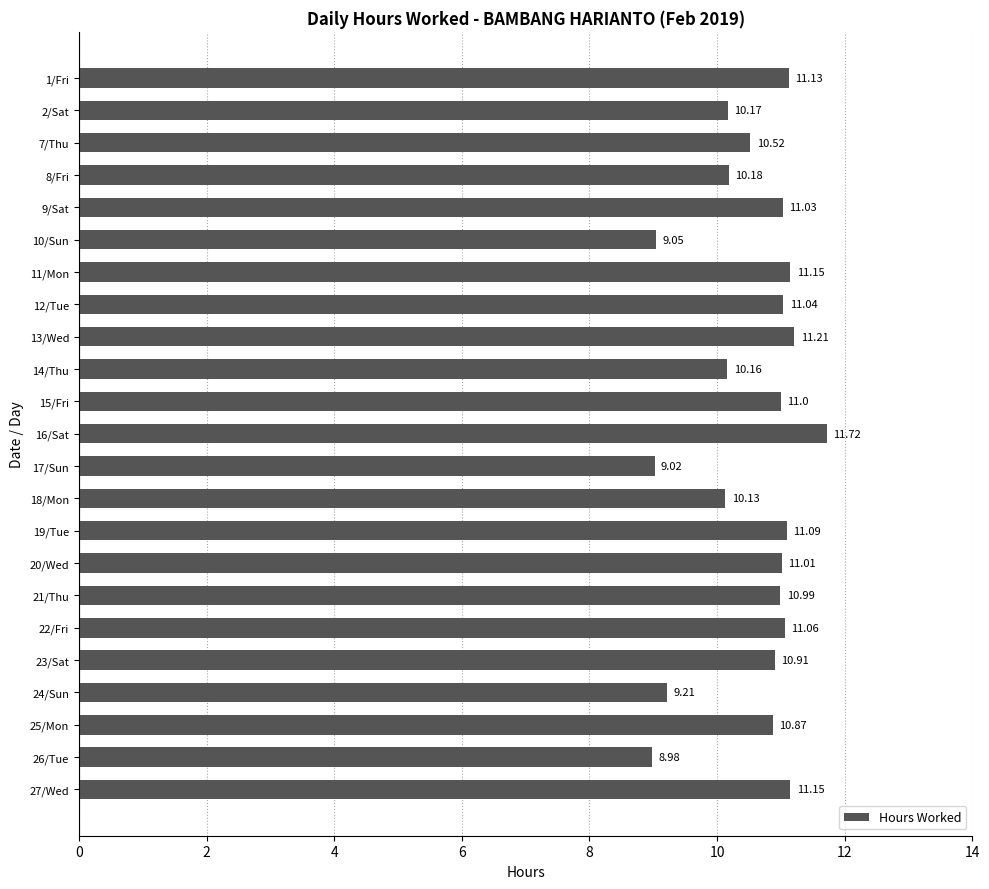

What is the change in value from 12/Tue to 18/Mon?

-0.9